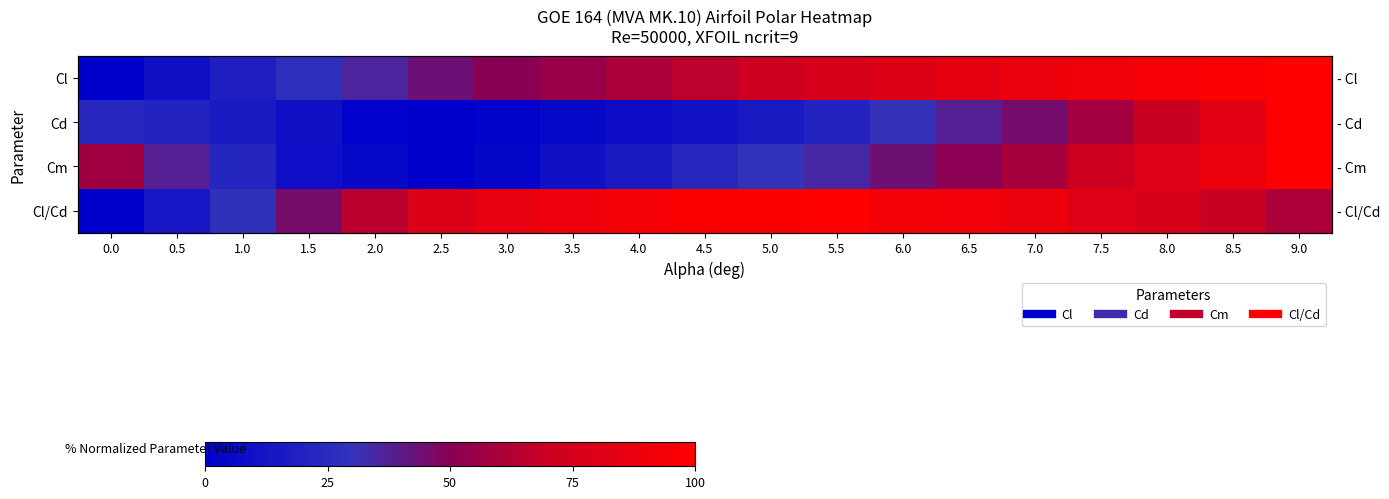

How many positive values does the Cl series have?

18